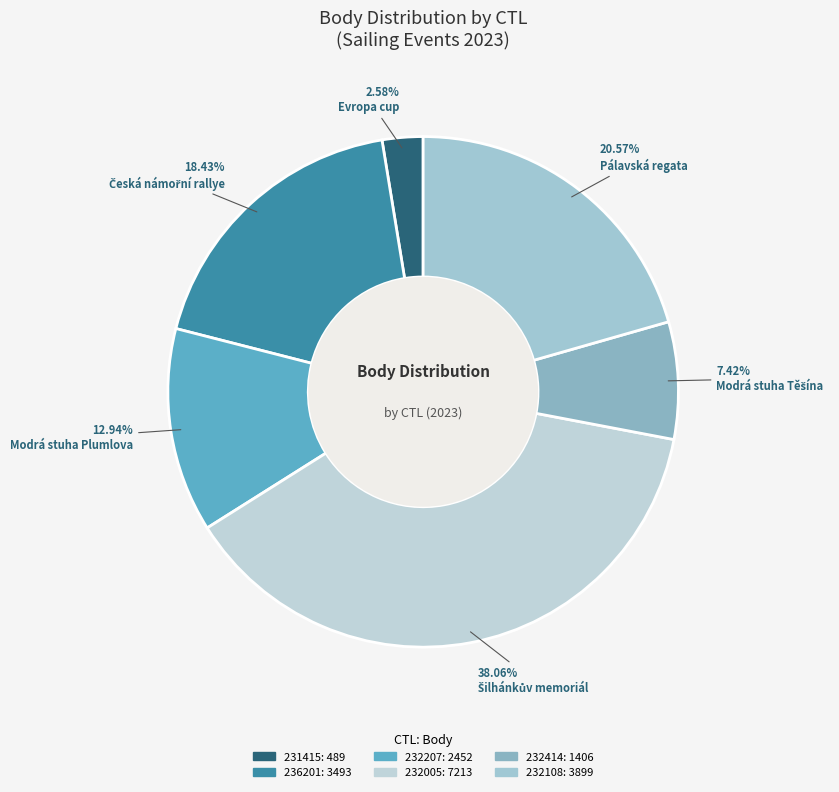

Is the sum of 232414 and 231415 greater than half?

No